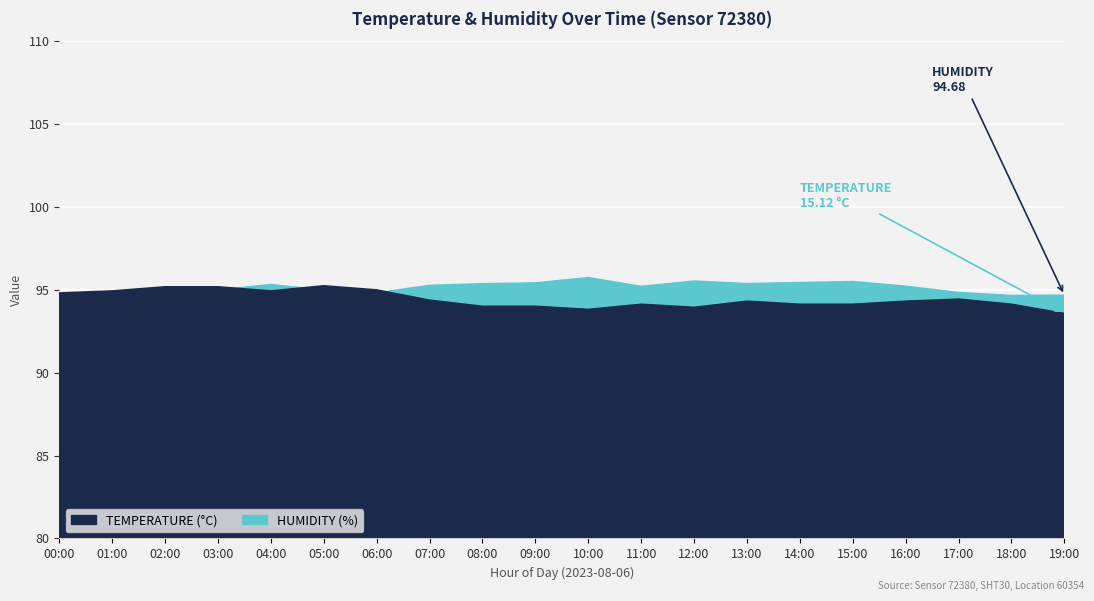

What is the difference between the maximum and minimum values in the humidity series?

1.2